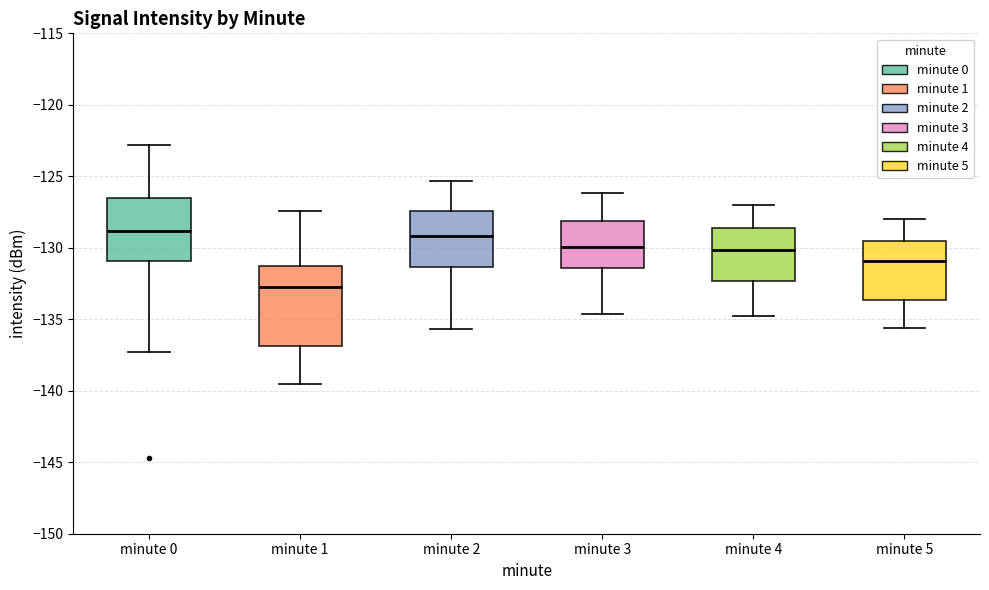

Comparing the boxes themselves (not the whiskers), which one is the tallest?

minute 1